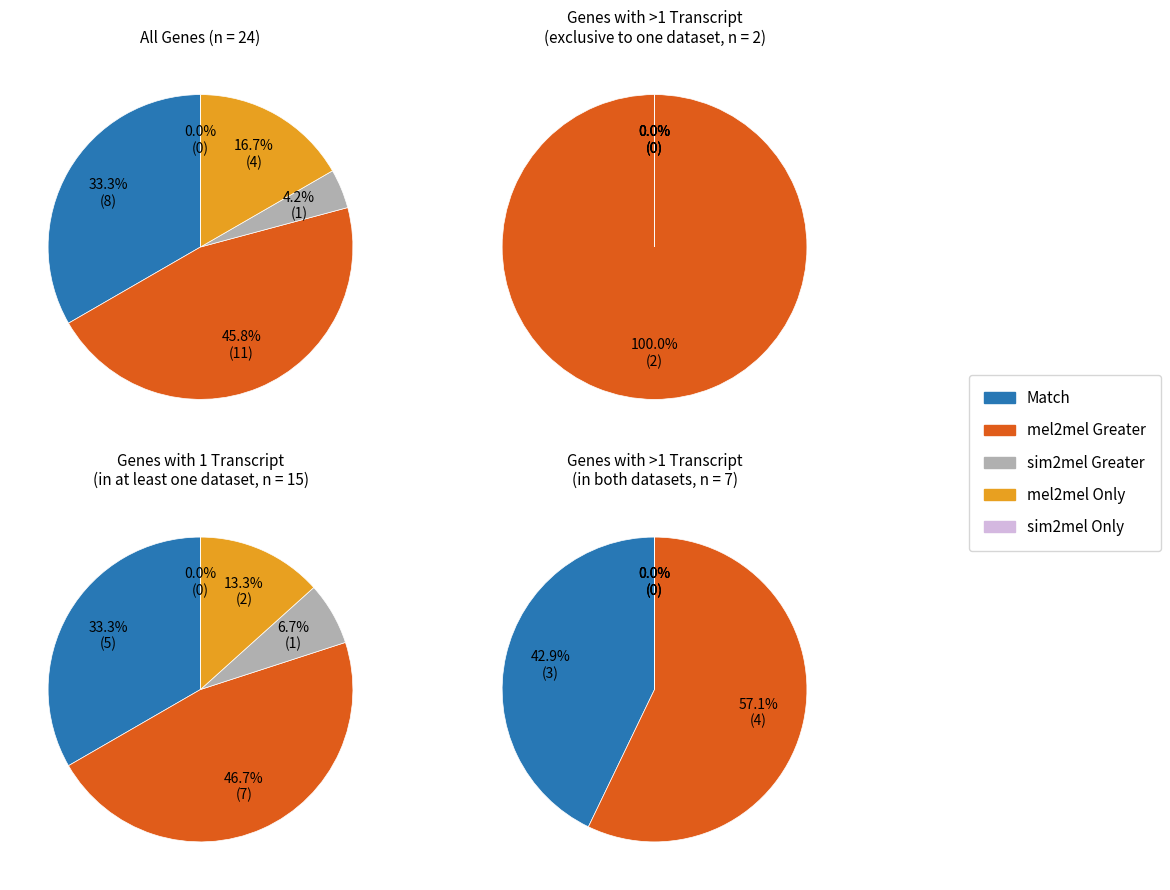

Which series changed the most between 2 and 3?

mel2mel Greater